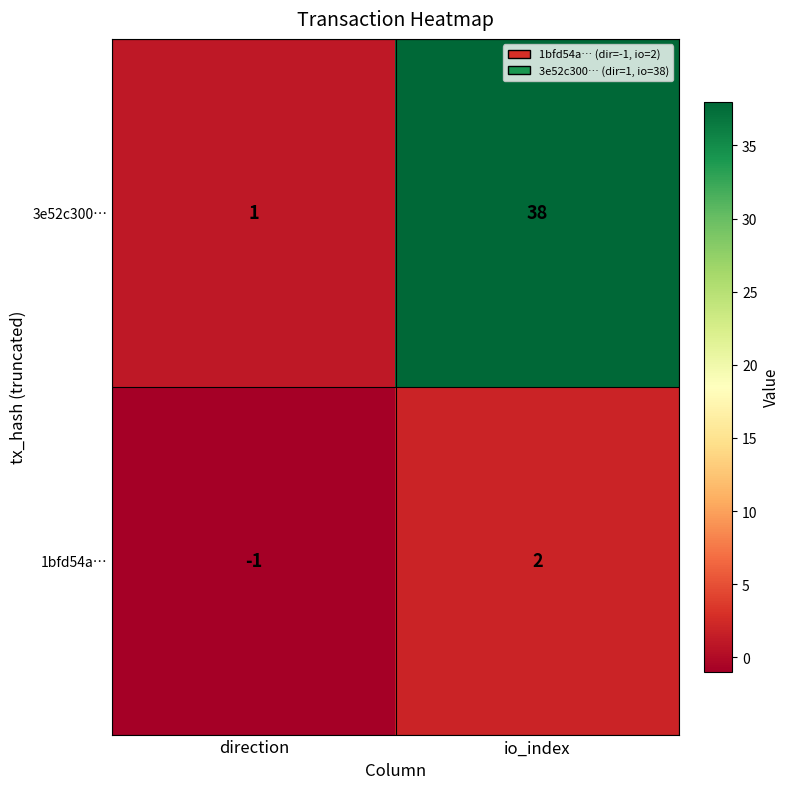

Which series has the largest range (max minus min)?

3e52c300…